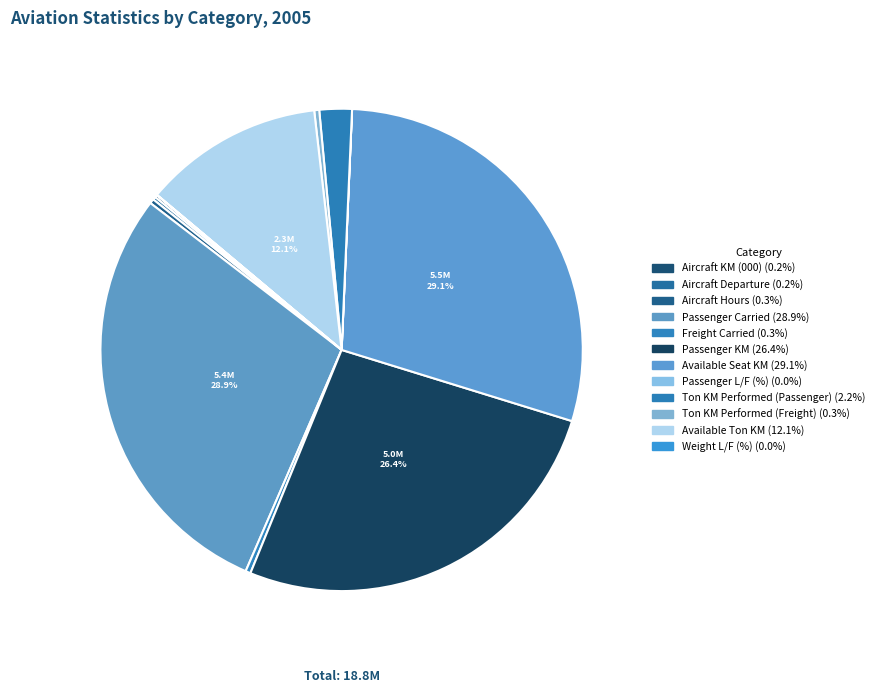

To the nearest percent, what is the average slice percentage?

8%